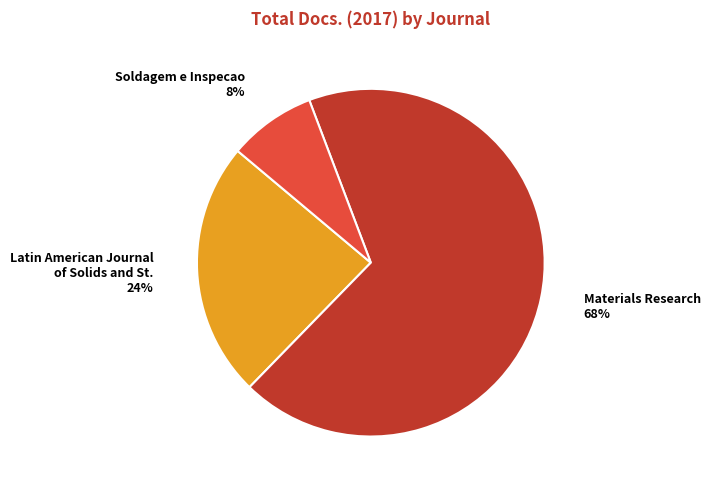

To the nearest percent, what is the difference between the largest and smallest slice percentages?

60%